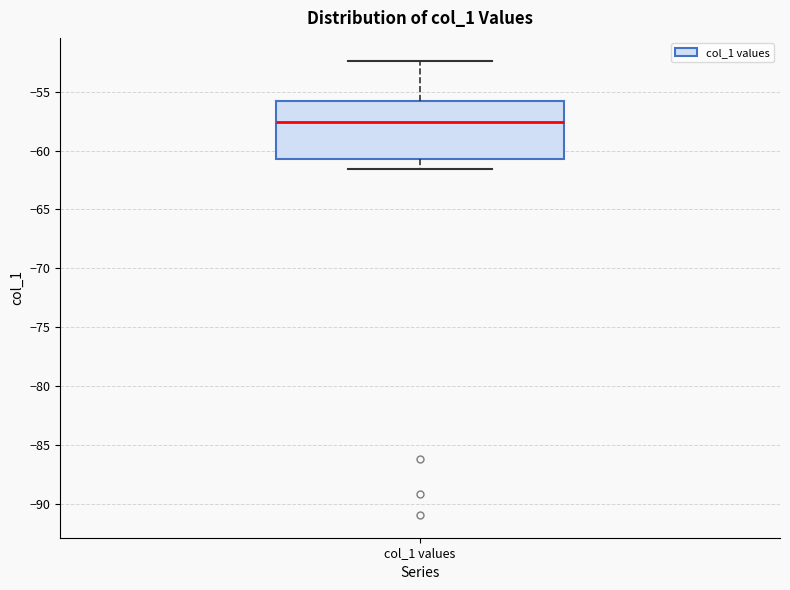

Transcribe this box plot: give where the median line is, the range the box spans, and where the two whiskers end, as read against the y-axis. The values are not printed on the chart, so give them approximately, as read against the axis.

median -57.5, box -60.5 to -56.0, whiskers -61.5 to -52.5